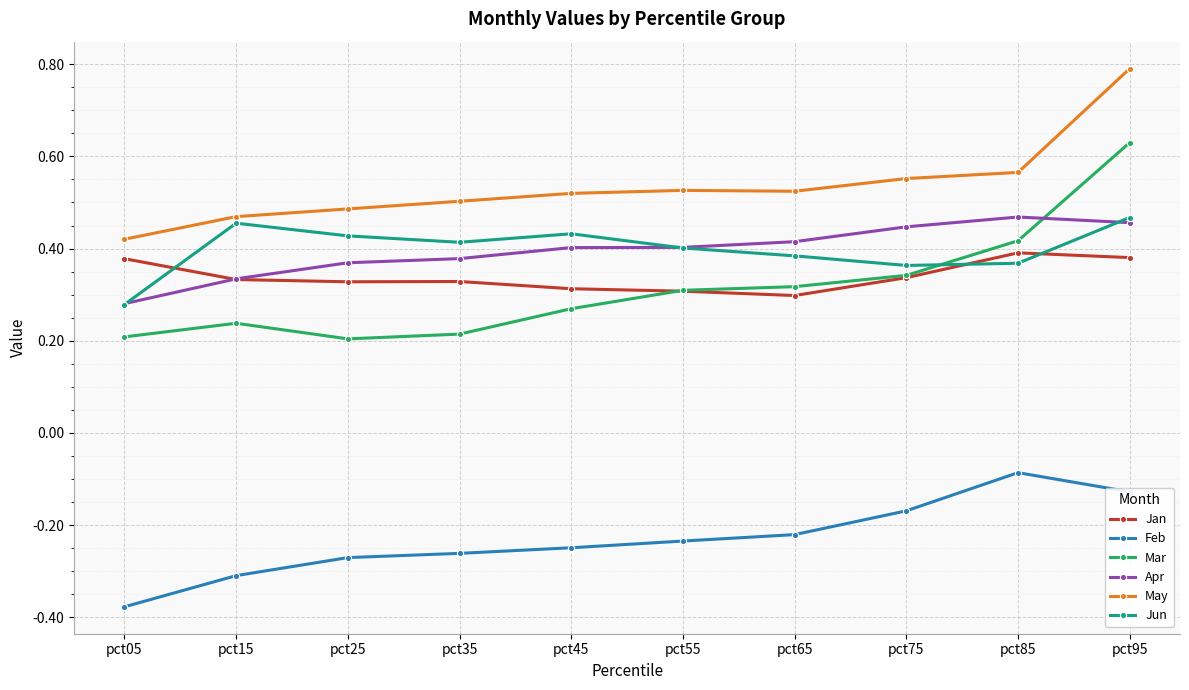

What is the spread (max minus min) of values at pct15?

0.8